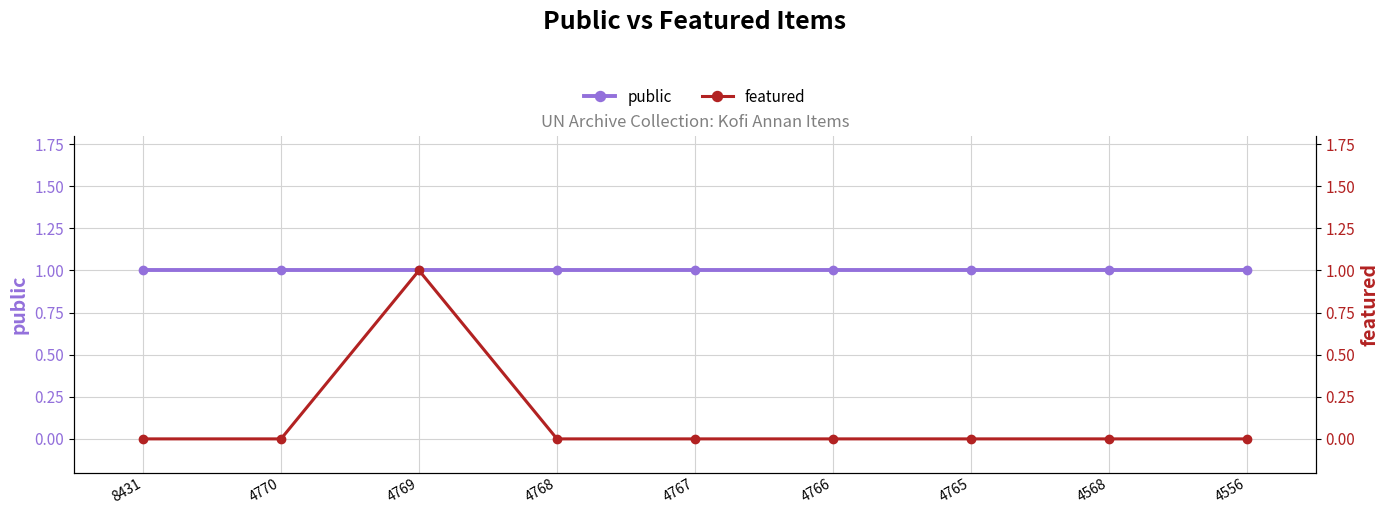

Reading right to left, transcribe all the data shown in this chart.

public: 1	1	1	1	1	1	1	1	1
featured: 0	0	0	0	0	0	1	0	0